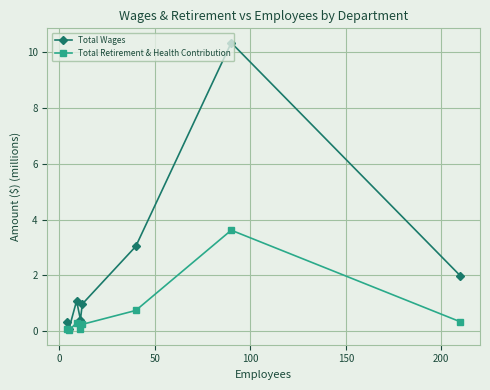

Does the chart have visible grid lines?

Yes